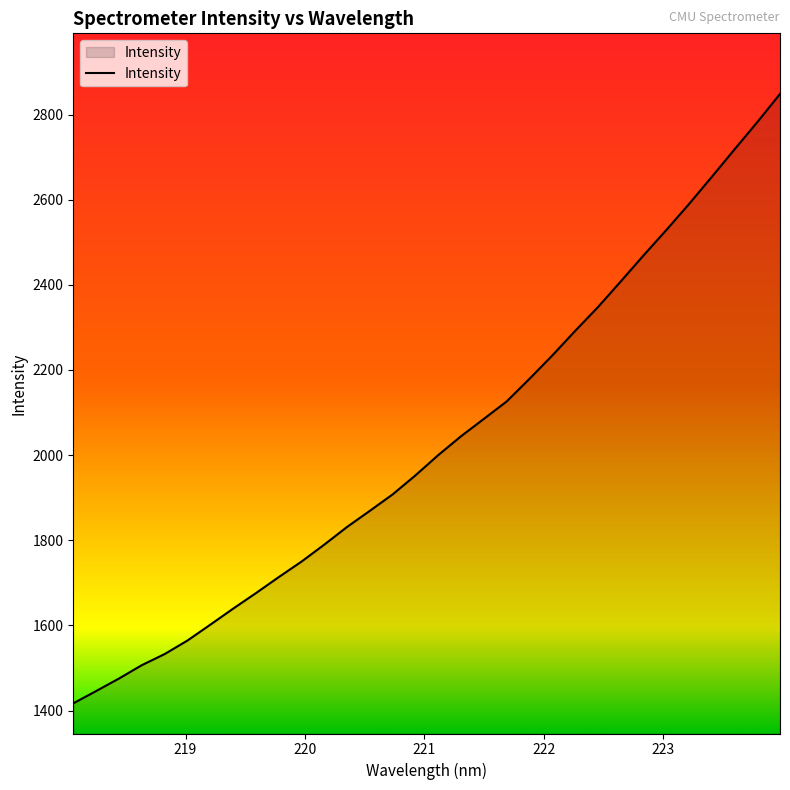

True or false: the data has more than 1 interior local peaks.

False